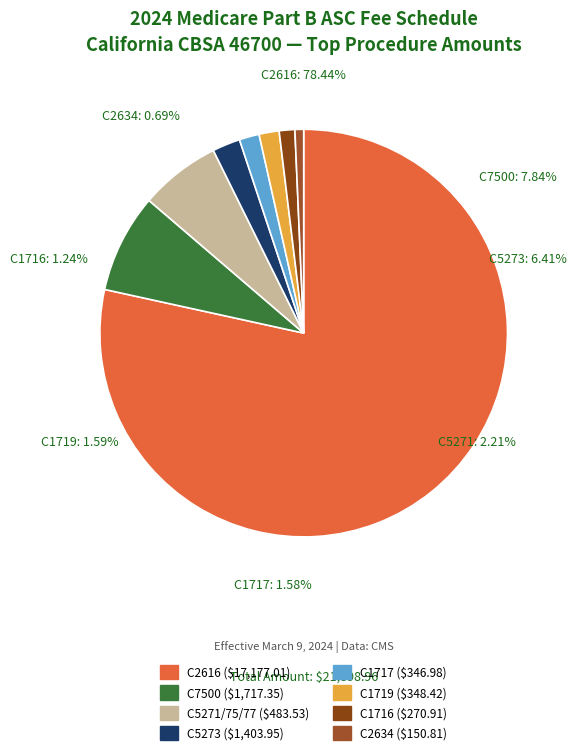

How many segments does this pie chart have?

8